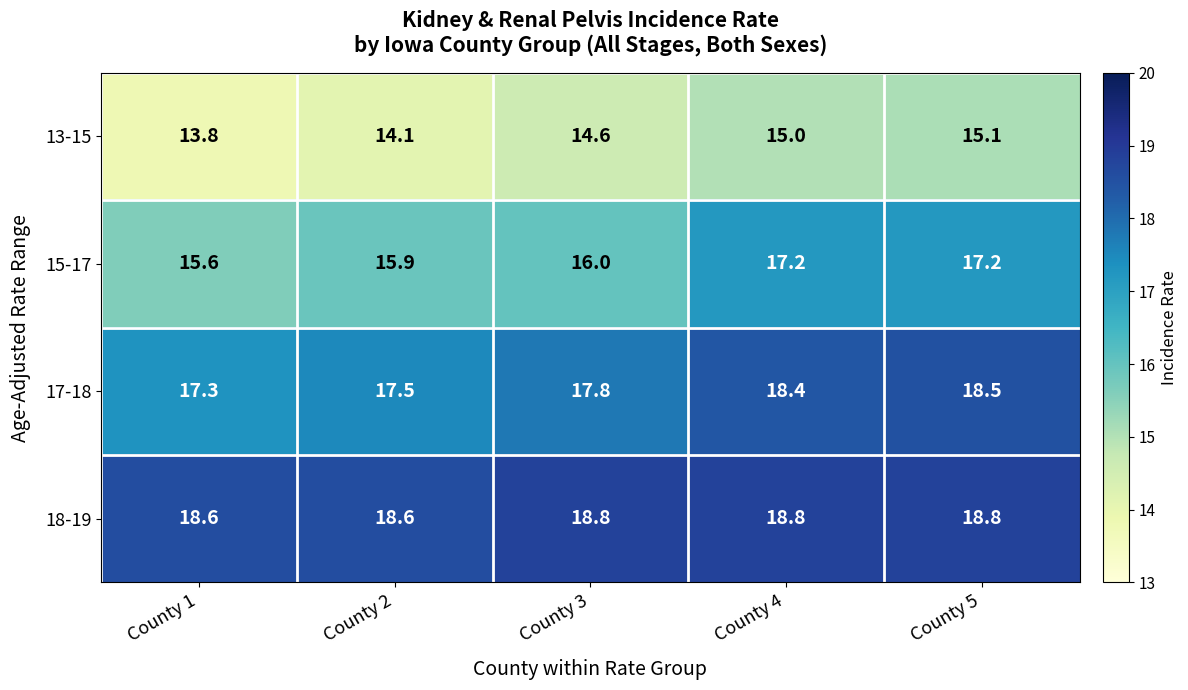

Reading left to right, extract all data points from this chart.

13-15: County 1=13.8	County 2=14.1	County 3=14.6	County 4=15.0	County 5=15.1
15-17: County 1=15.6	County 2=15.9	County 3=16.0	County 4=17.2	County 5=17.2
17-18: County 1=17.3	County 2=17.5	County 3=17.8	County 4=18.4	County 5=18.5
18-19: County 1=18.6	County 2=18.6	County 3=18.8	County 4=18.8	County 5=18.8